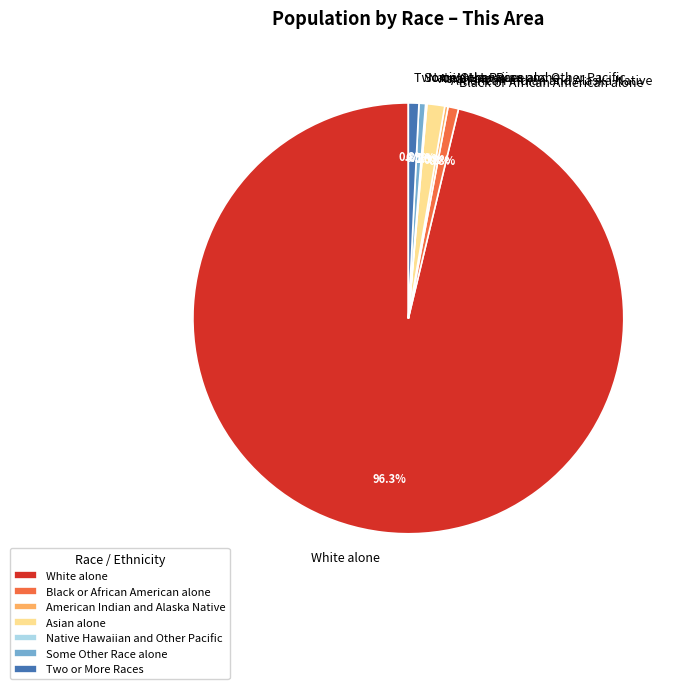

Combined, do Two or More Races and Black or African American alone account for over 50%?

No